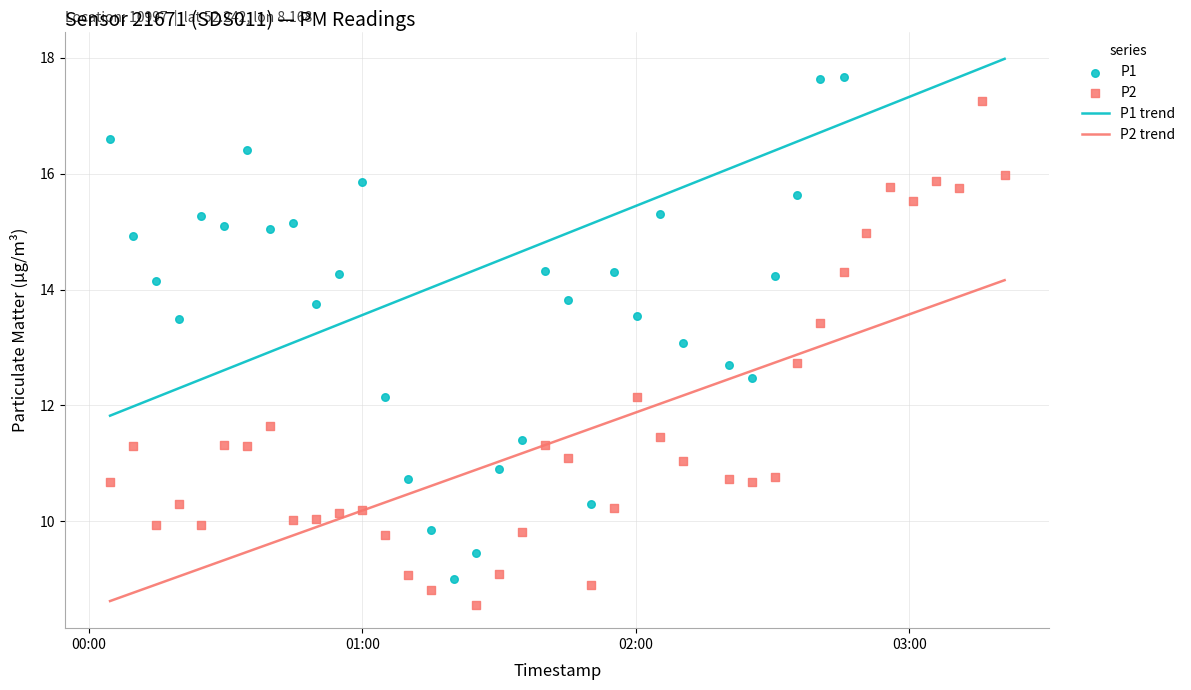

What are all the series names shown in the legend?

P1, P2